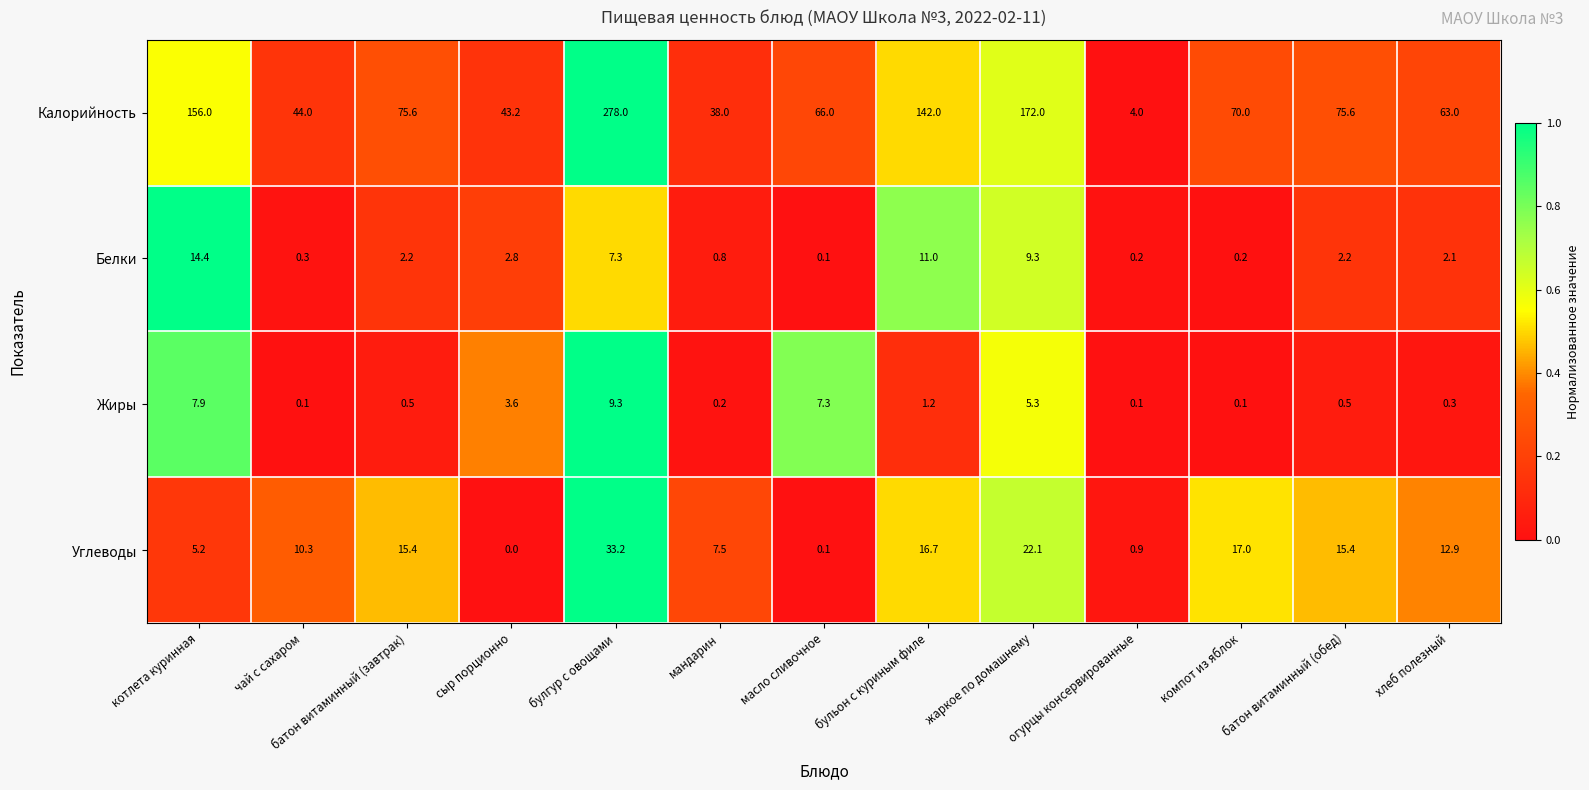

Is it true that Жиры equals 1.2 at бульон с куриным филе?

True